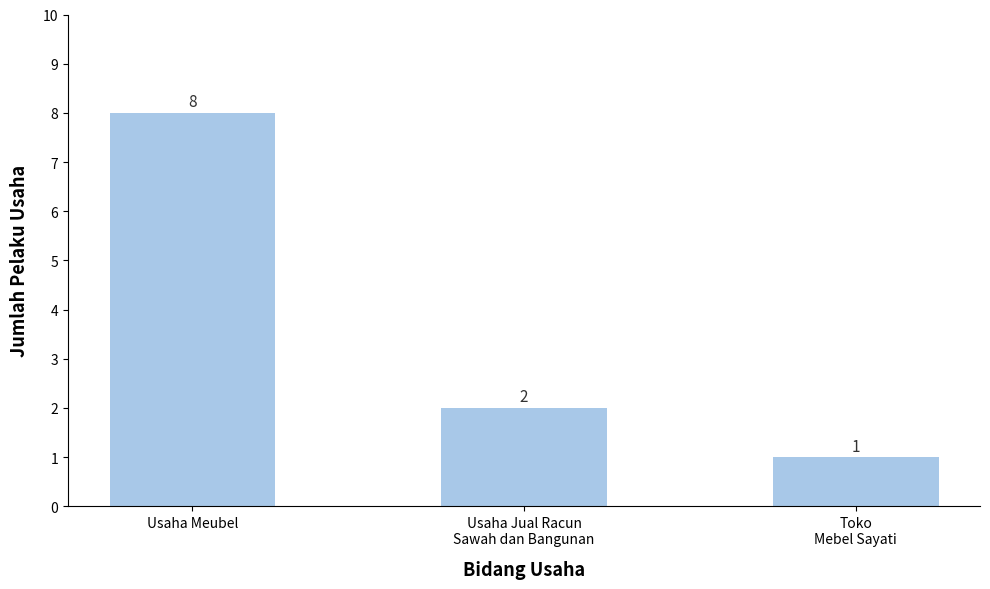

What is the value of the 1st bar from the left?

8